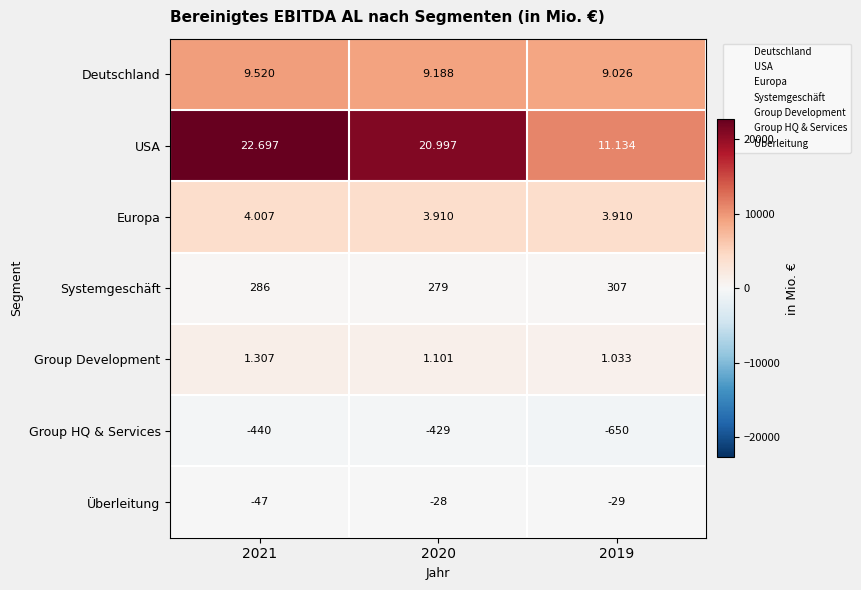

Which series has the largest total across all categories?

USA